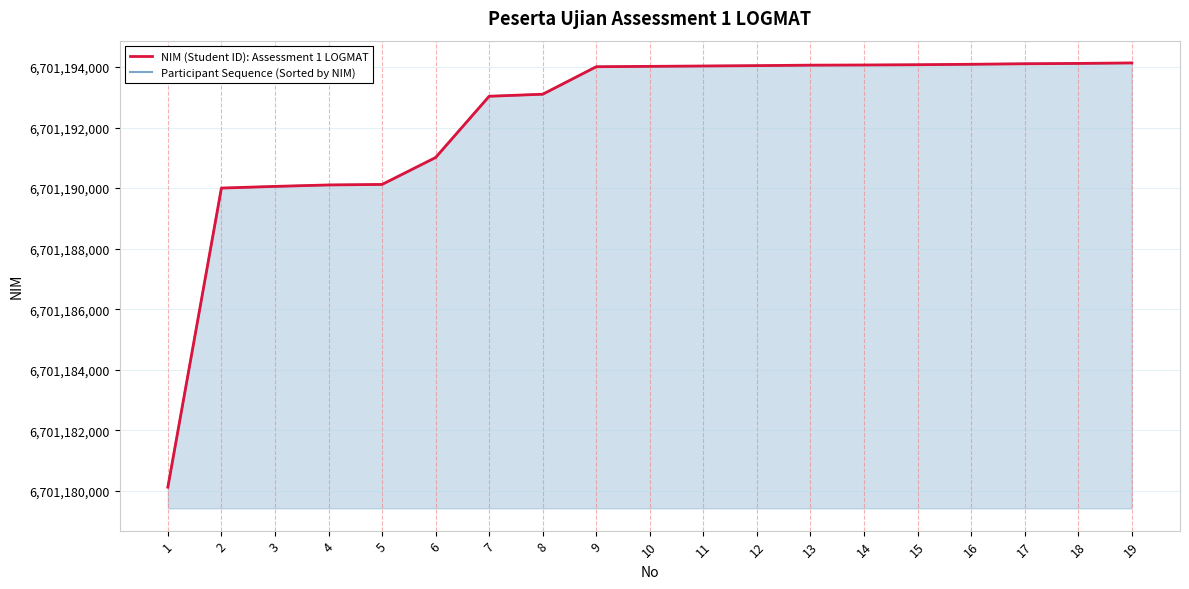

At which category is the sum across all series the highest?

19